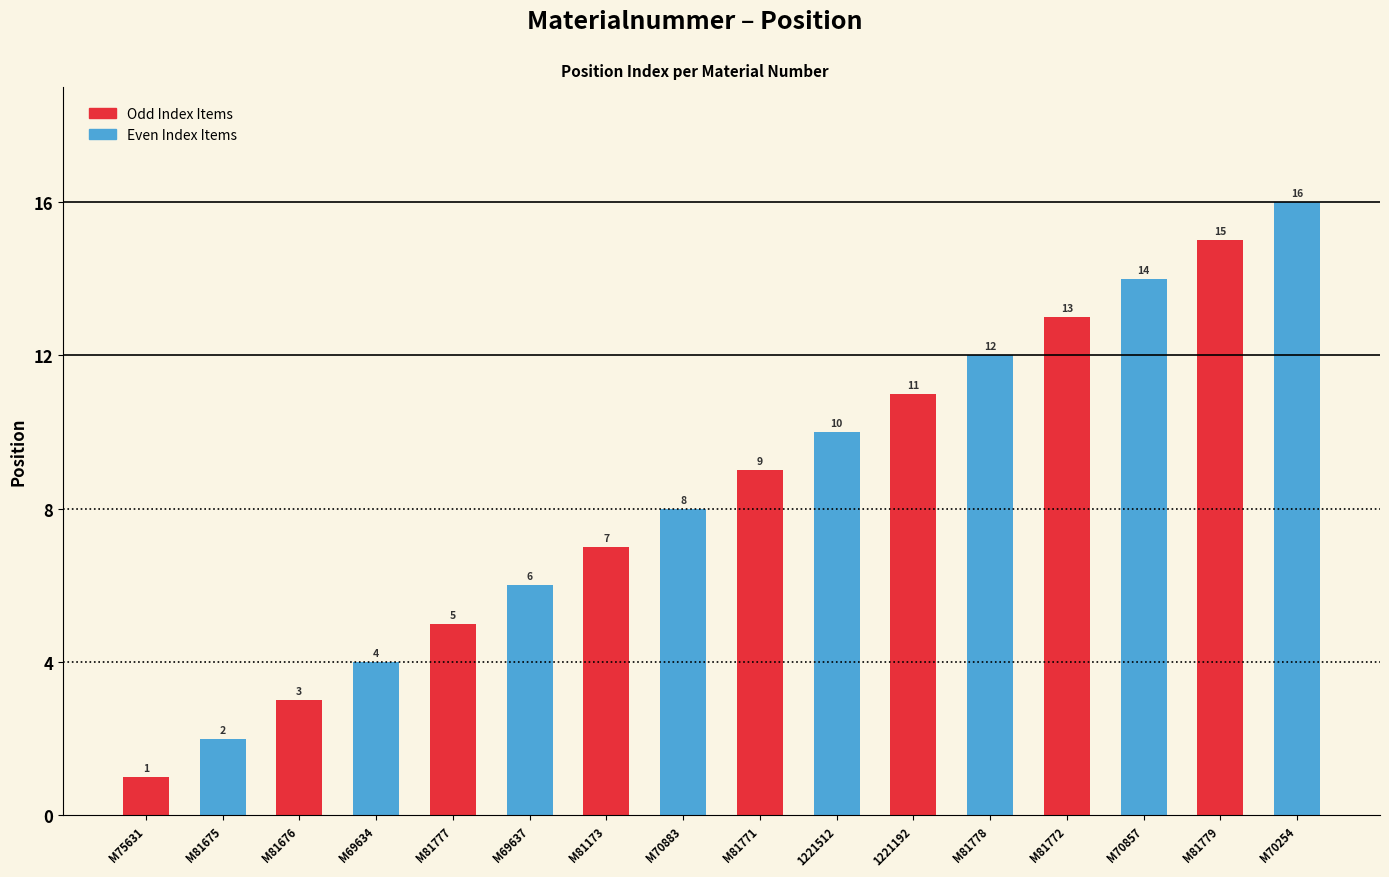

What is the change in value from M81675 to 1221512?

+8